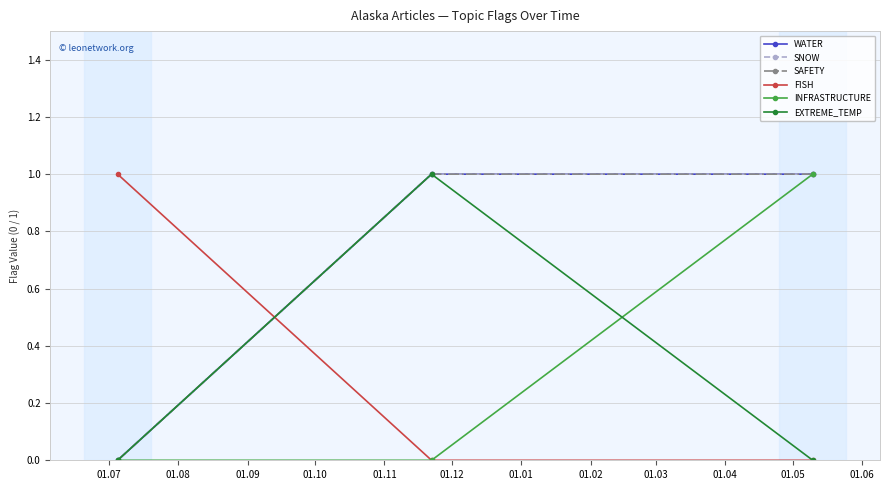

Is this an area chart (filled region under the line)?

No